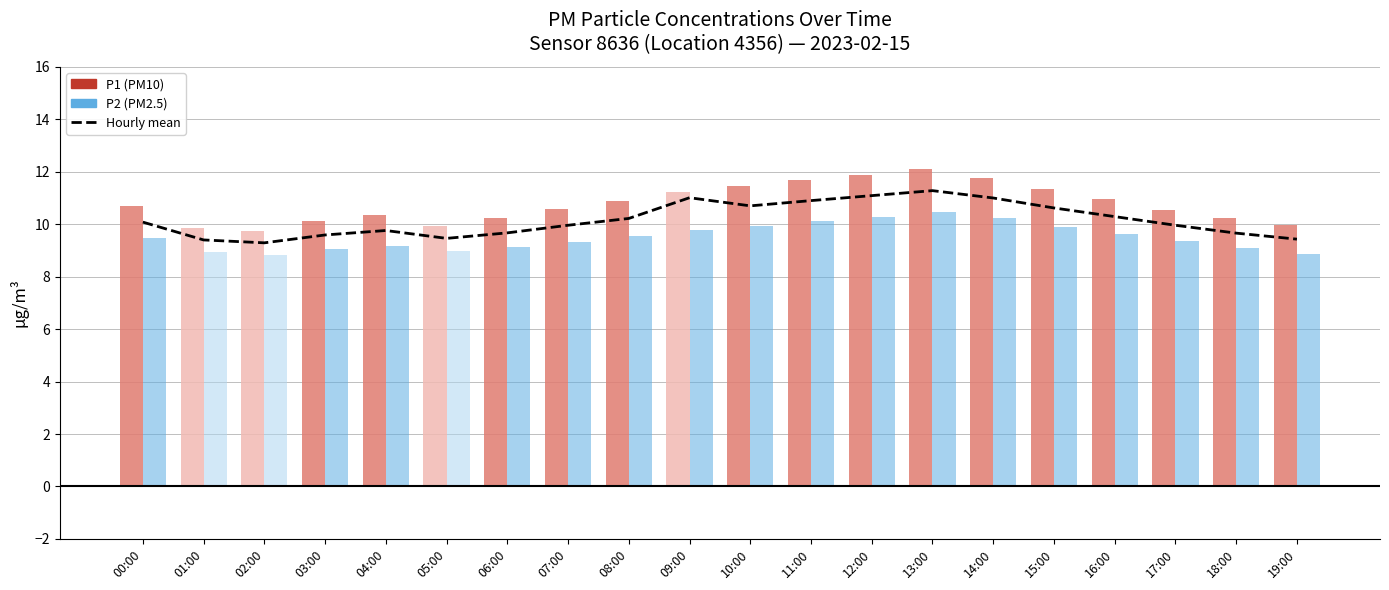

What is the approximate value at 11:00?

10.9